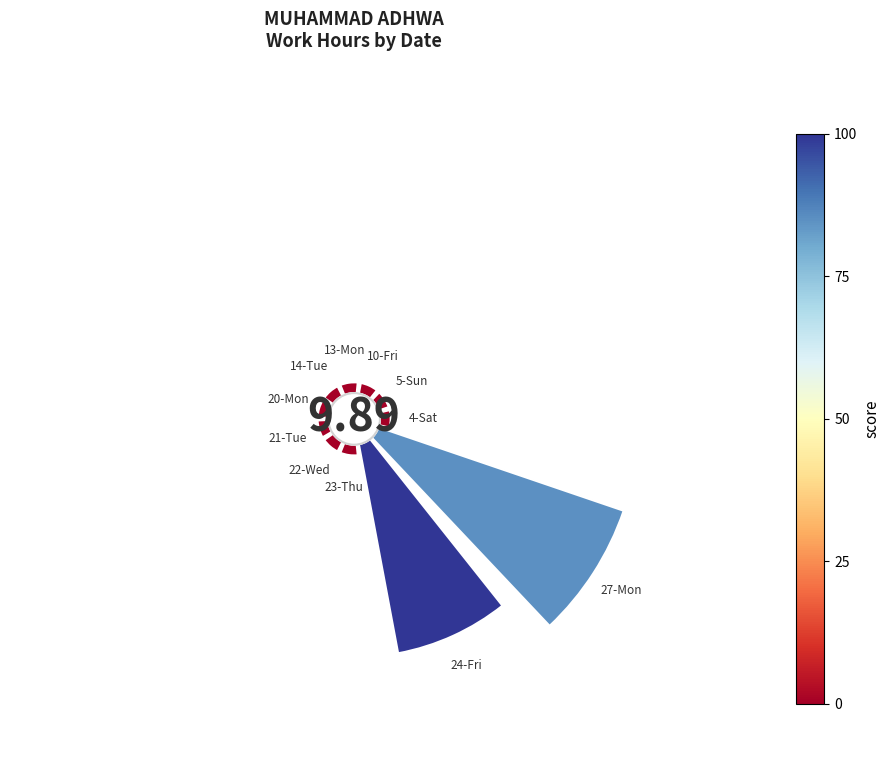

To the nearest percent, what is the difference between the largest and smallest slice percentages?

44%